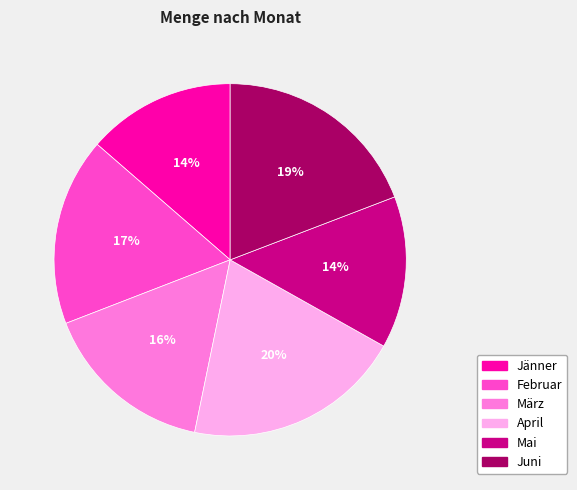

To the nearest percent, what is the combined percentage of März and Februar?

33%